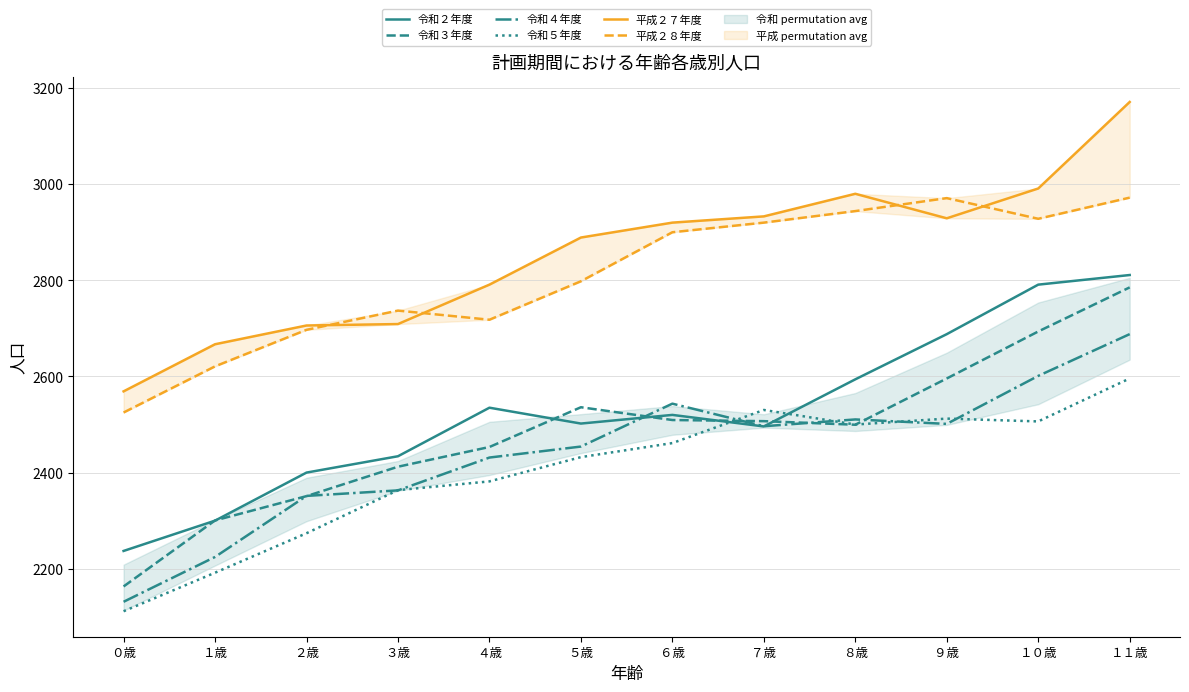

What is the difference between the 令和３年度 values at ５歳 and ９歳?

59.8